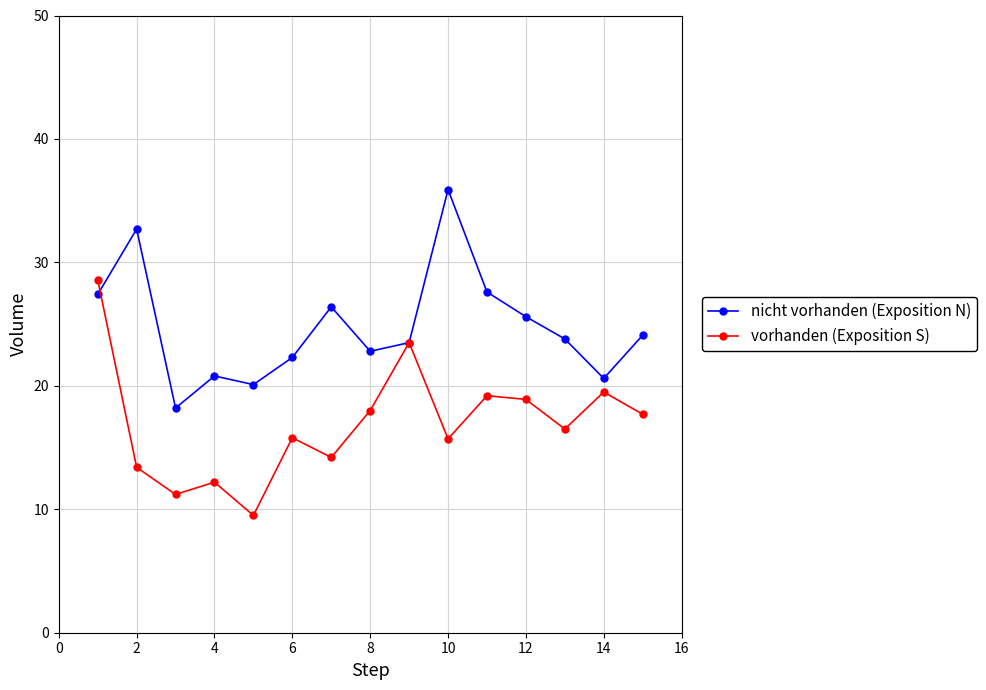

Which series has the largest total across all categories?

nicht vorhanden (Exposition N)